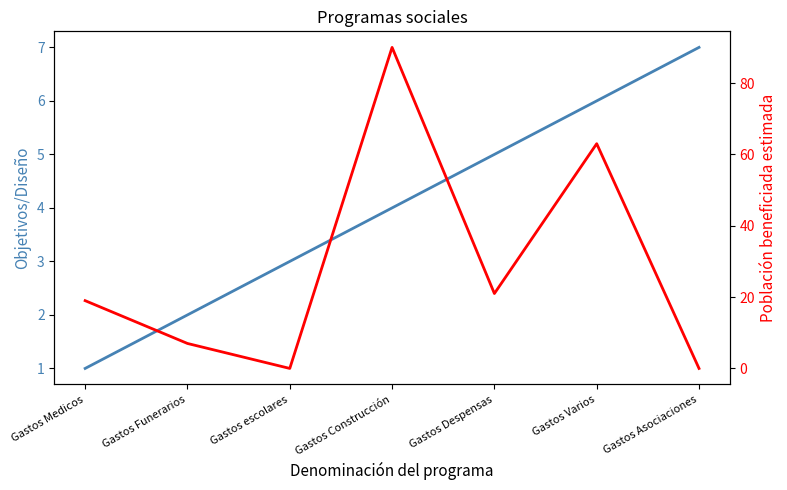

What position from the left is Gastos Medicos?

1